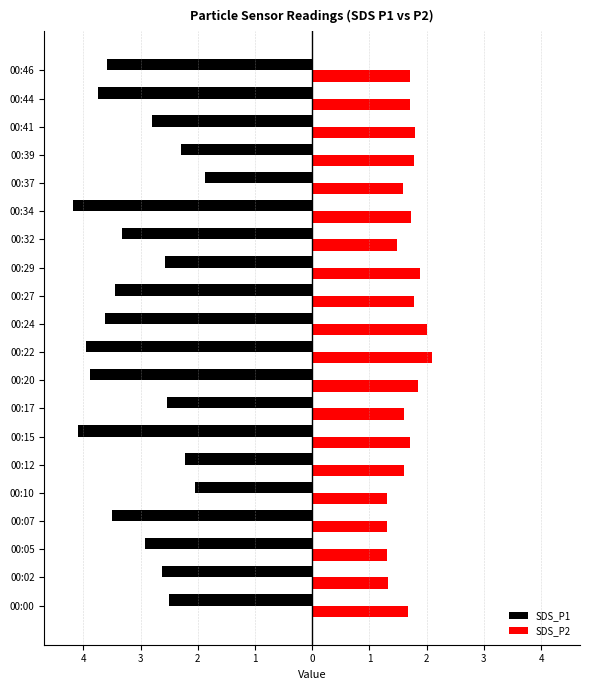

What are all the series names shown in the legend?

SDS_P1, SDS_P2